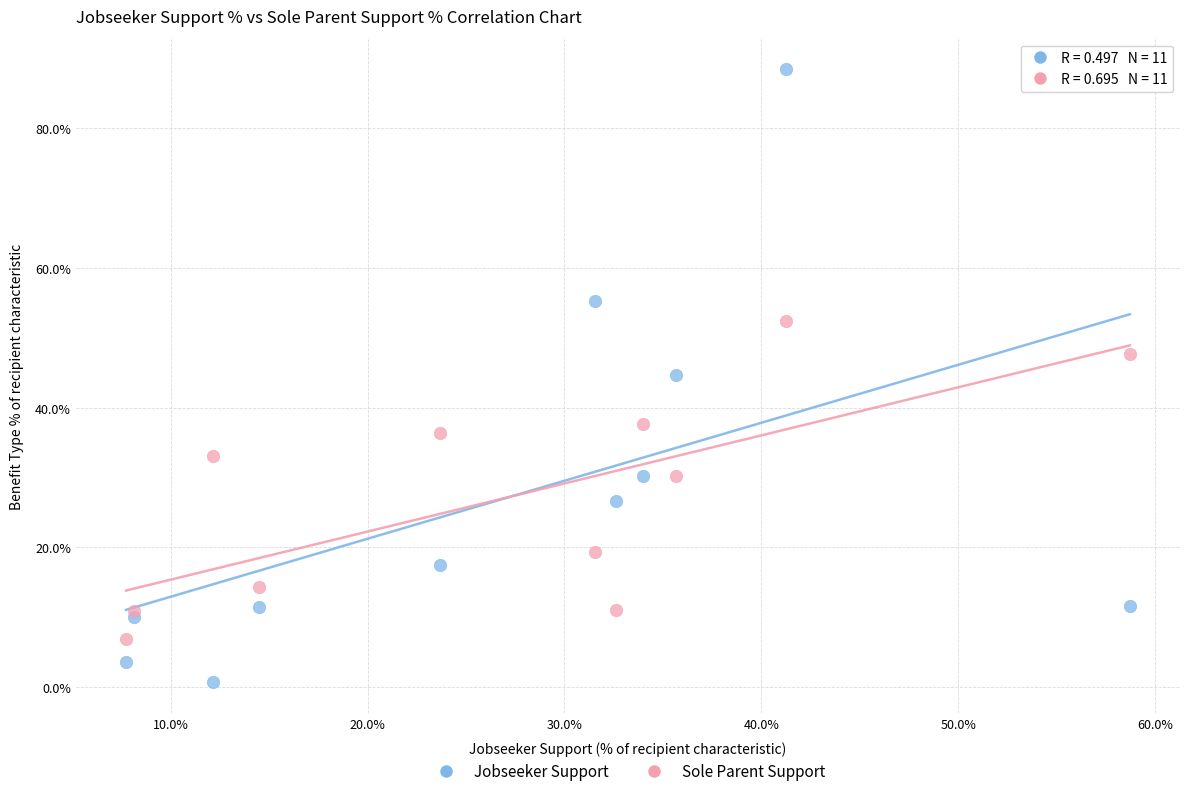

What are all the series names shown in the legend?

Jobseeker Support, Sole Parent Support